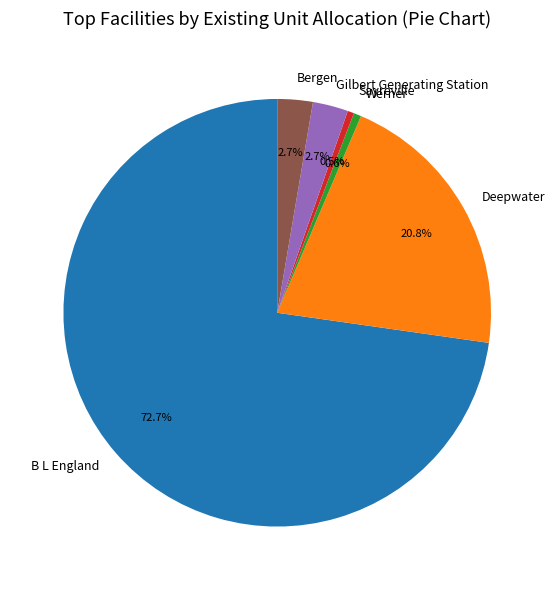

Is it true that Deepwater is 16% of the pie?

False